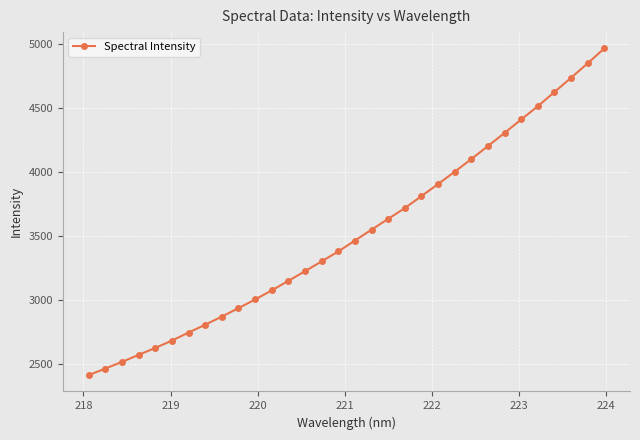

What is the value of the 9th point from the left?

2873.4